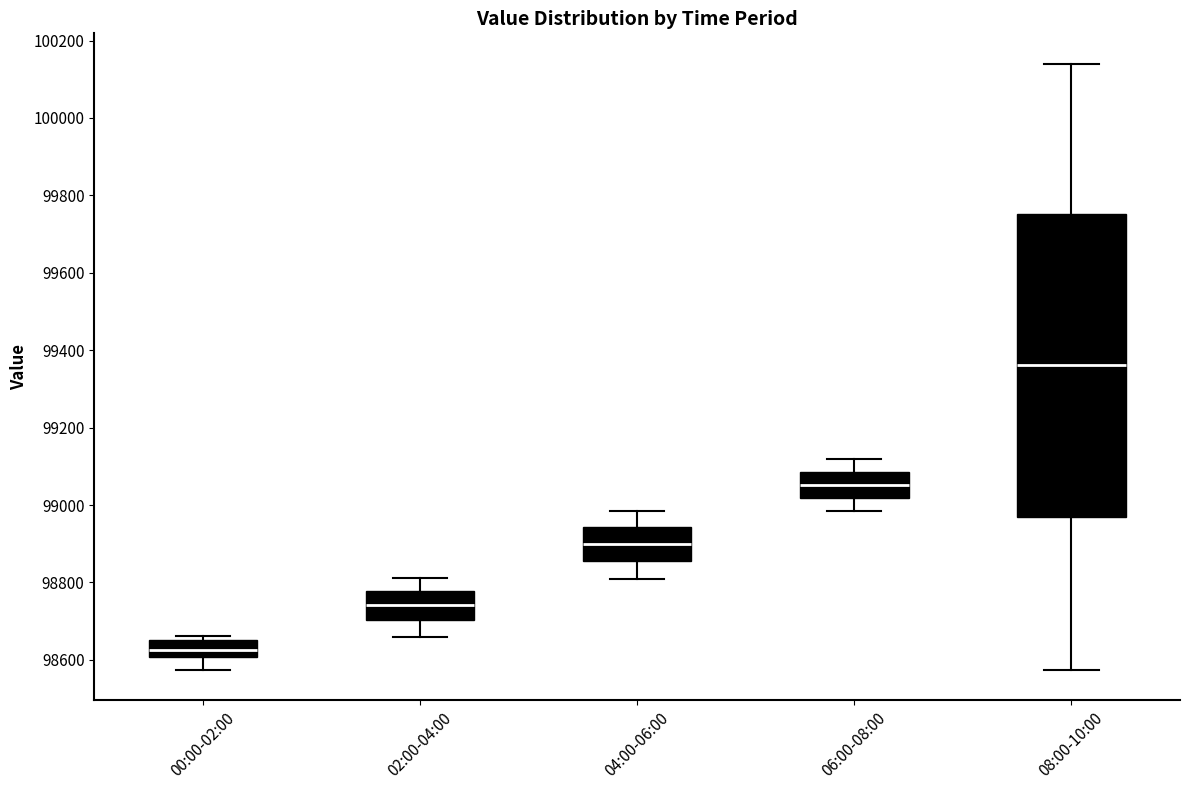

Reading left to right, transcribe this box plot: for each box, give where its median line is, the range the box spans, and where its two whiskers end, as read against the y-axis. The values are not printed on the chart, so give them approximately, as read against the axis.

00:00-02:00: median 98620, box 98600 to 98660, whiskers 98580 to 98660 (just above the box's upper edge)
02:00-04:00: median 98740, box 98700 to 98780, whiskers 98660 to 98820
04:00-06:00: median 98900, box 98860 to 98940, whiskers 98820 to 98980
06:00-08:00: median 99060, box 99020 to 99080, whiskers 98980 to 99120
08:00-10:00: median 99360, box 98980 to 99760, whiskers 98580 to 100140